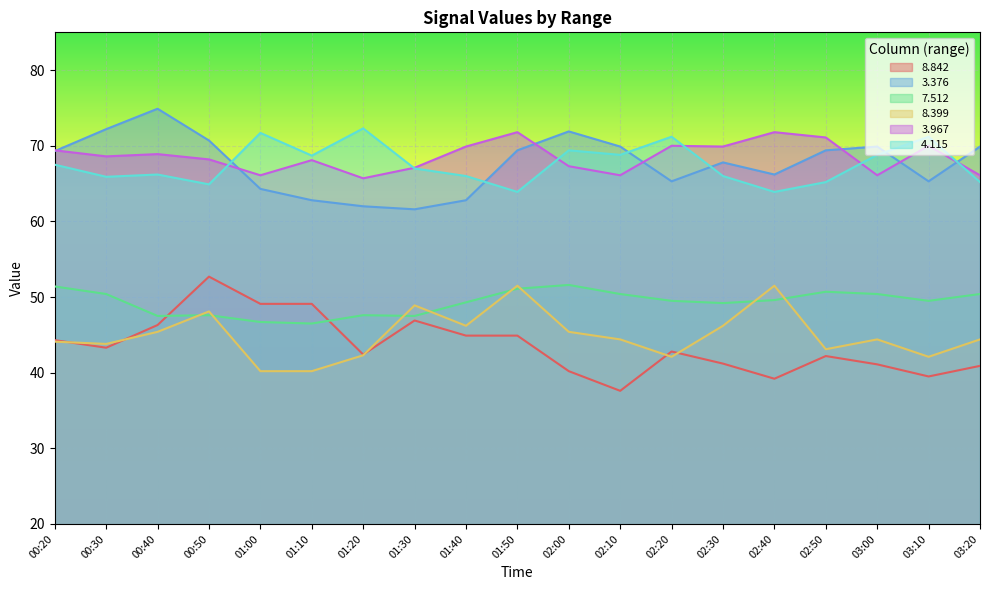

At how many categories does at least one series exceed 62?

19